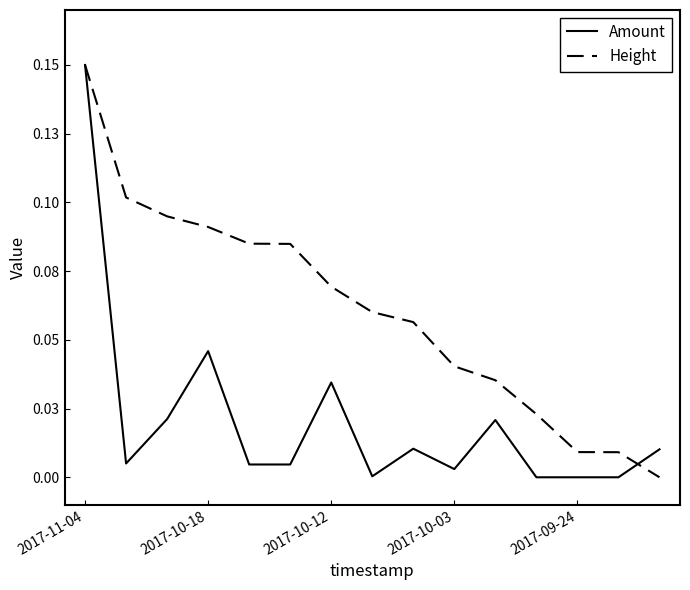

Which series has the largest range (max minus min)?

Amount